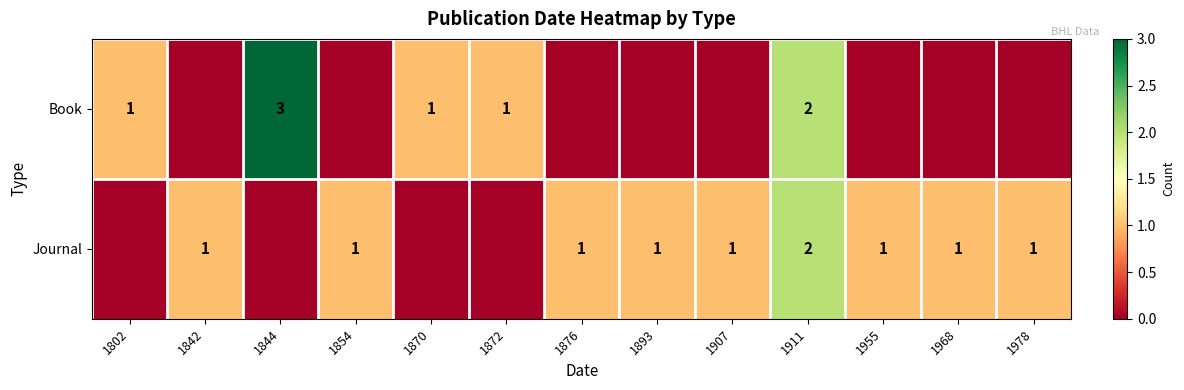

Is it true that Journal equals 1 at 1955?

True